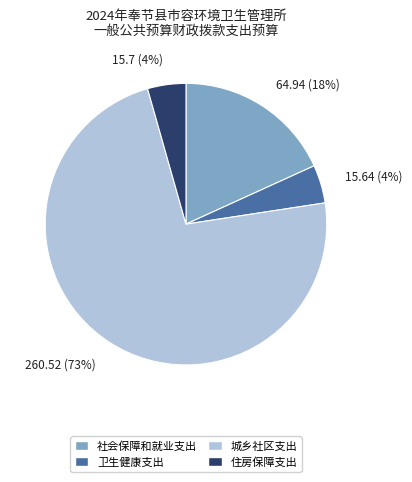

What percentage is the 住房保障支出 slice, to the nearest percent?

4%